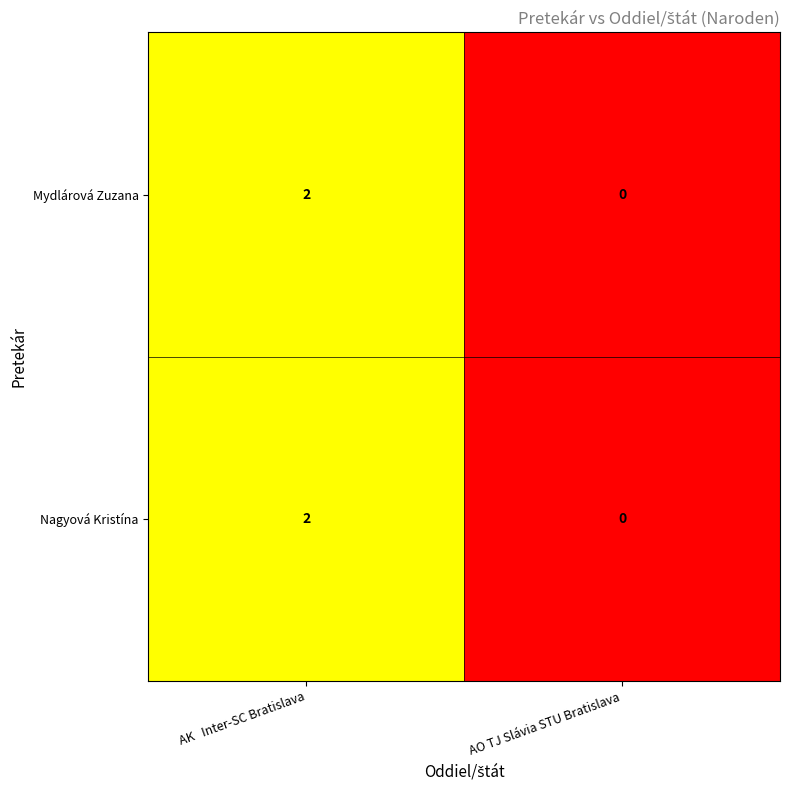

At which category is the sum across all series the highest?

AK   Inter-SC Bratislava